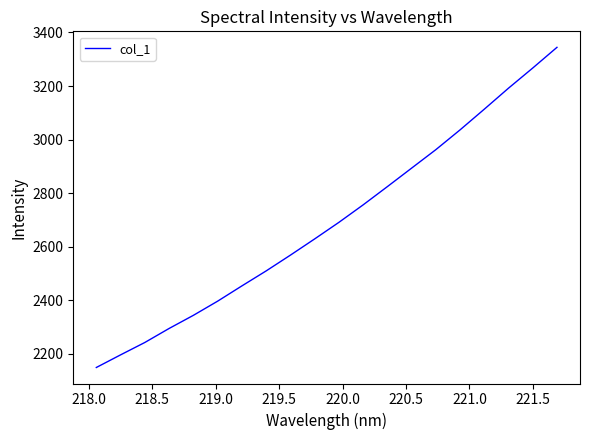

What is the difference between the maximum and minimum values?

1194.8